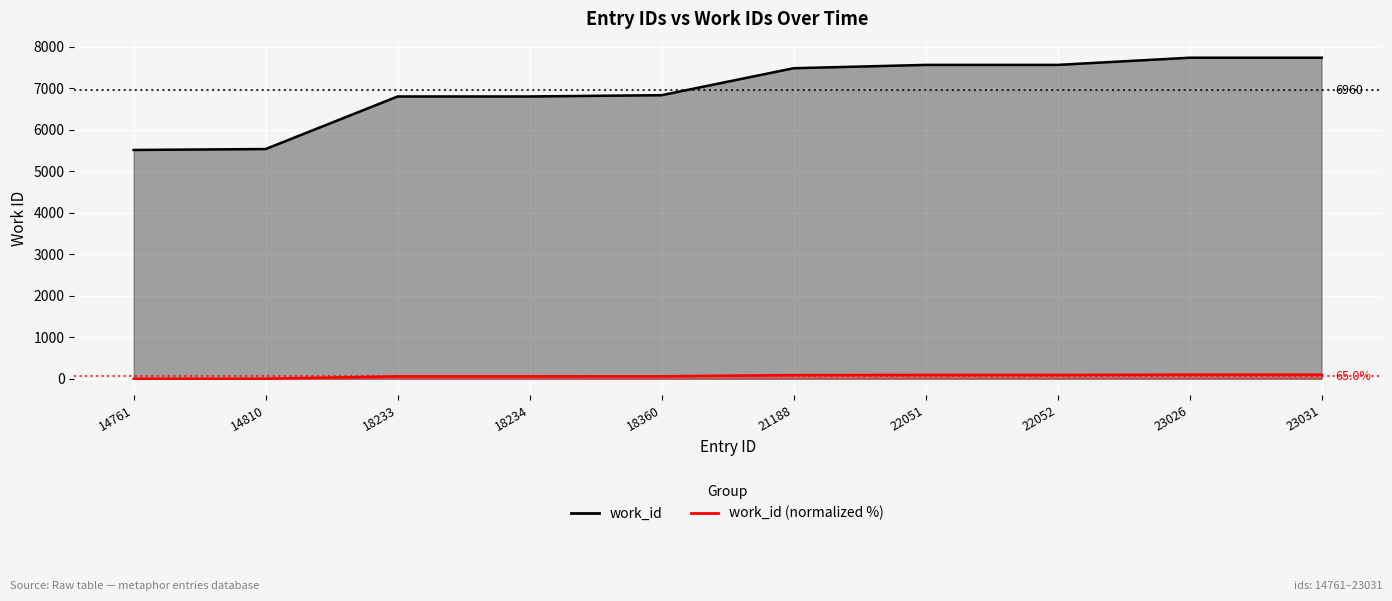

The value at 18233 is 8985. True or false?

False